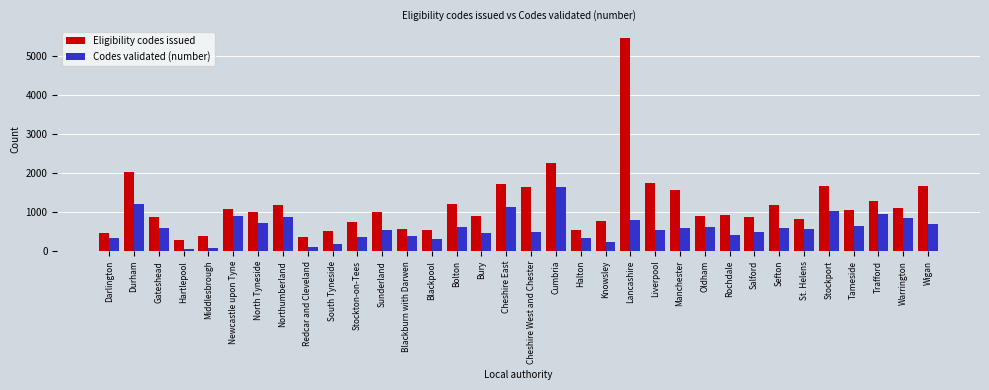

True or false: Codes validated (number) has a value of 587 at Gateshead.

True